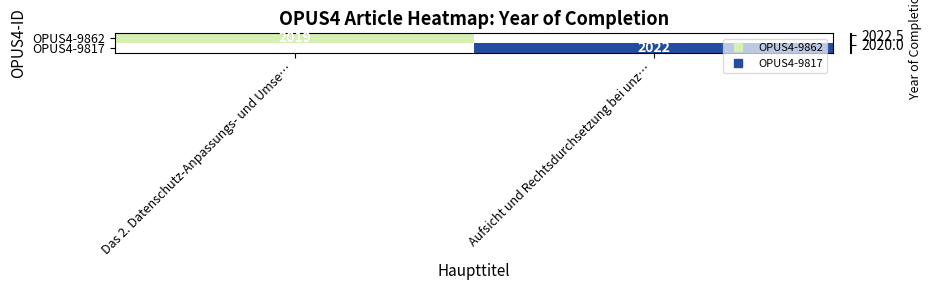

At how many categories does at least one series exceed 2019?

1